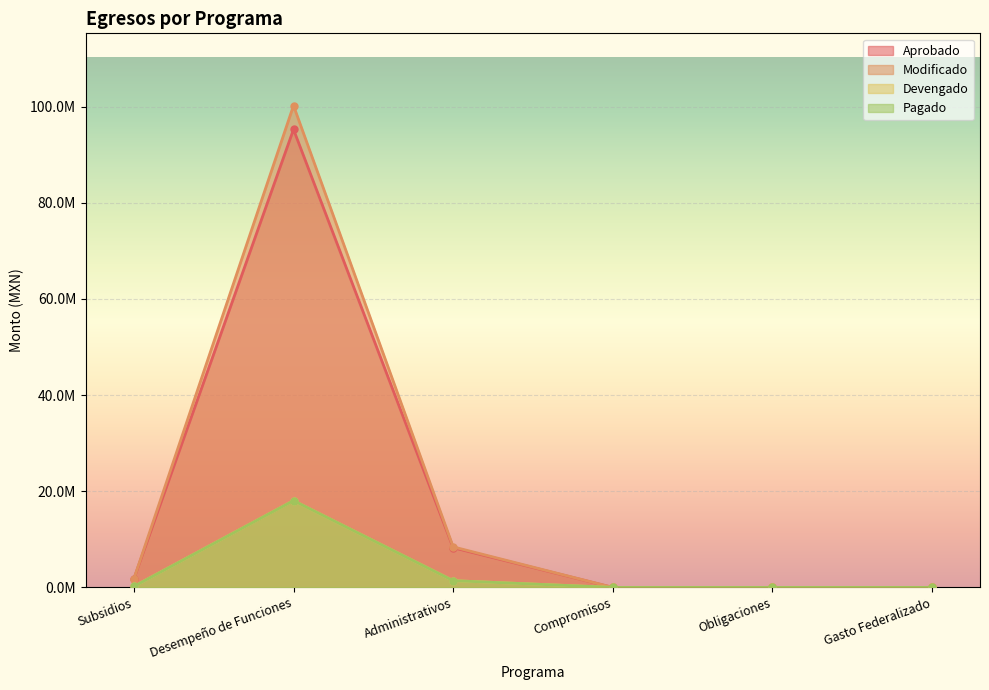

Reading left to right, extract all data points from this chart.

Aprobado: Subsidios=1778852.7	Desempeño de Funciones=95238487.5	Administrativos=8262315.4	Compromisos=0.0	Obligaciones=0.0	Gasto Federalizado=0.0
Modificado: Subsidios=1778852.7	Desempeño de Funciones=100198695.5	Administrativos=8436315.4	Compromisos=0.0	Obligaciones=0.0	Gasto Federalizado=0.0
Devengado: Subsidios=207003.8	Desempeño de Funciones=18049115.8	Administrativos=1402667.3	Compromisos=0.0	Obligaciones=0.0	Gasto Federalizado=0.0
Pagado: Subsidios=207003.8	Desempeño de Funciones=18049115.8	Administrativos=1402667.3	Compromisos=0.0	Obligaciones=0.0	Gasto Federalizado=0.0